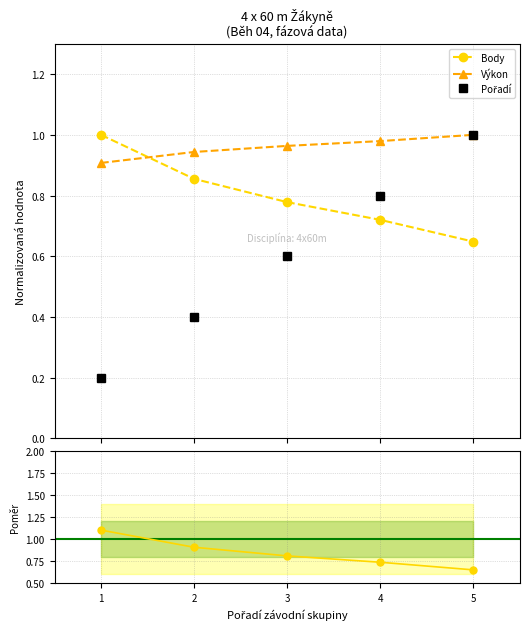

Which series has the widest spread of values?

Pořadí